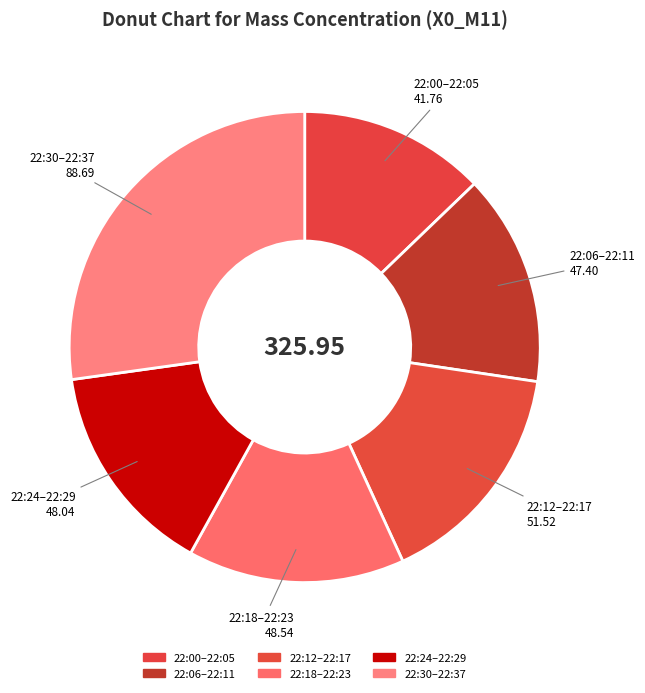

Does 22:12–22:17 account for over 50% of the chart?

No